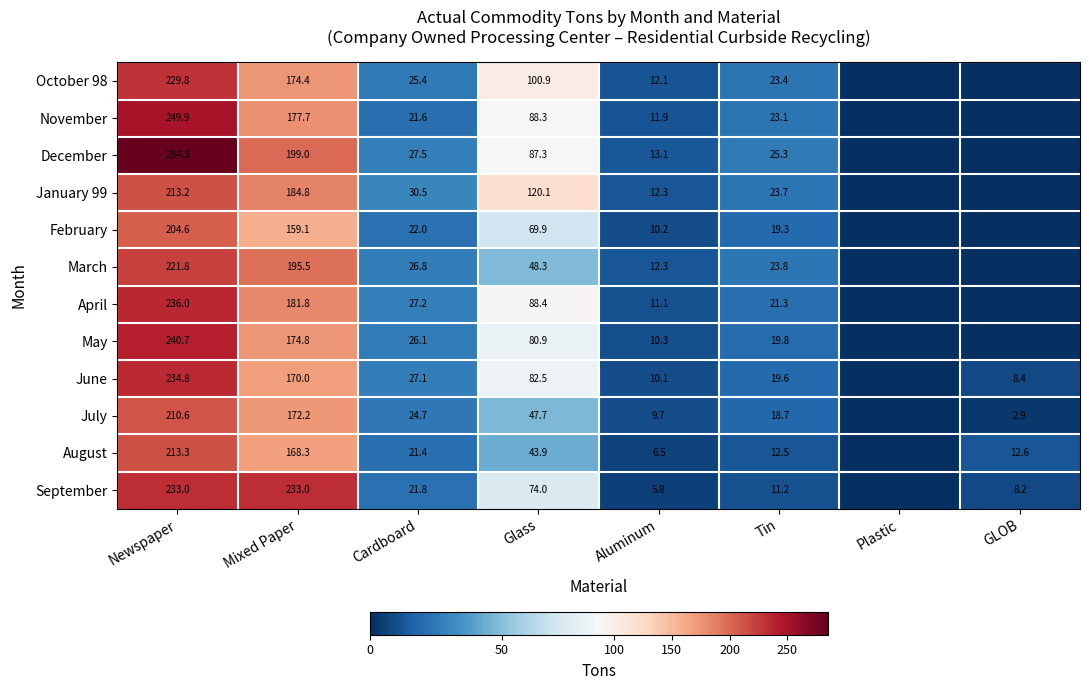

What is the sum of the September values at Aluminum and Tin?

17.0